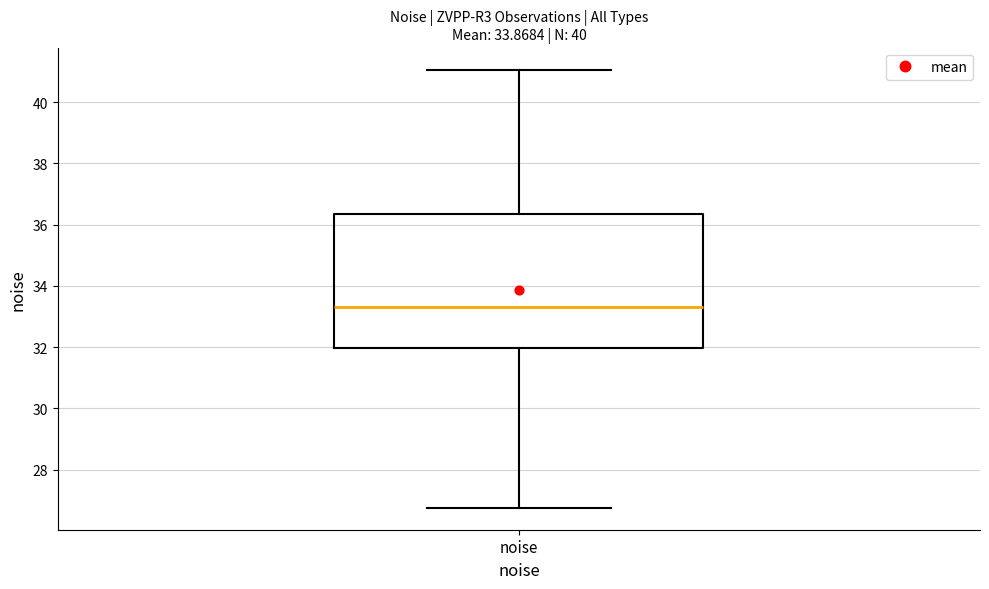

Read this box plot against the y-axis: the position of the median line, the range covered by the box, and the ends of both whiskers. The values are not printed on the chart, so give them approximately, as read against the axis.

median 33.4, box 32.0 to 36.4, whiskers 26.8 to 41.0